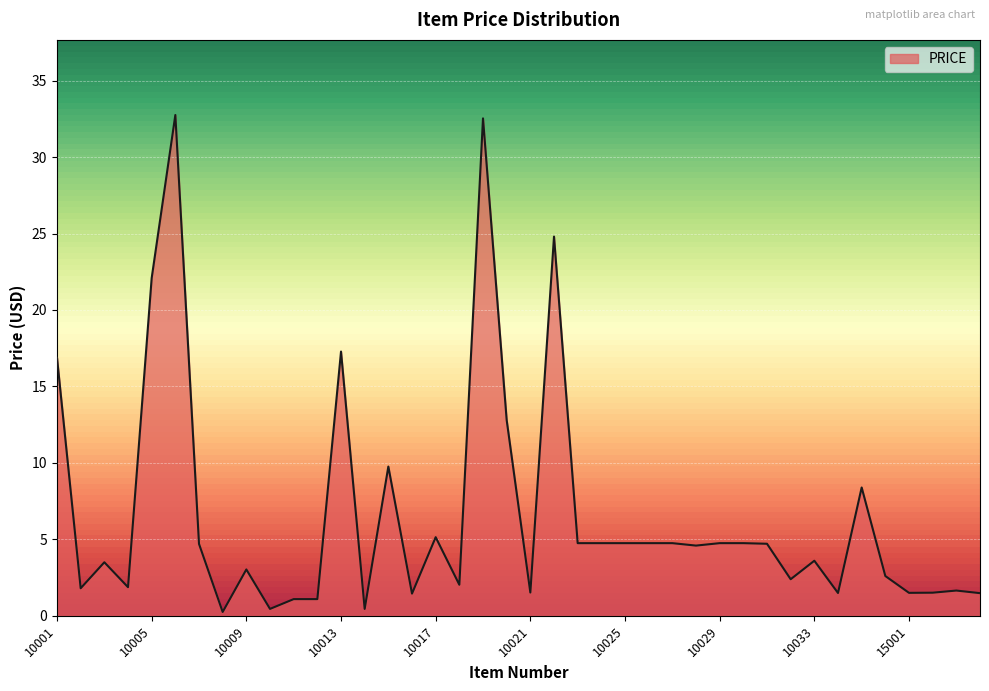

What is the average value?

6.6